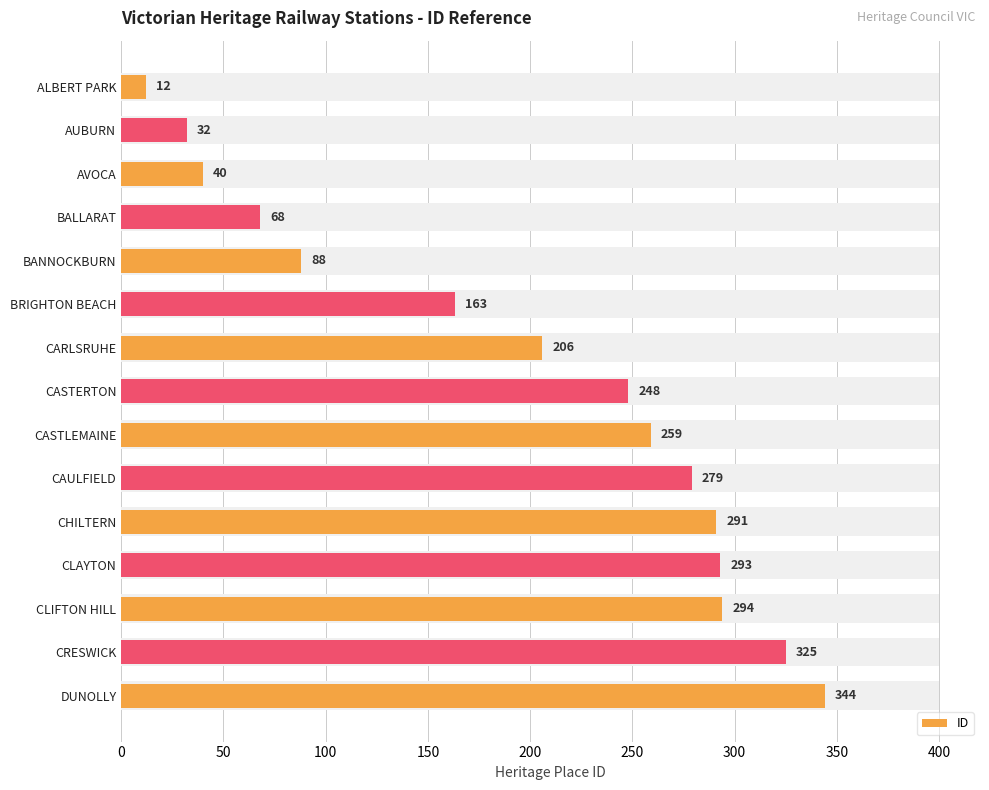

True or false: the data shows 291 at CHILTERN.

True